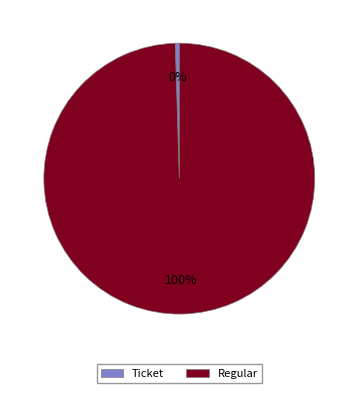

Do Ticket and Regular together represent more than half of the pie?

Yes